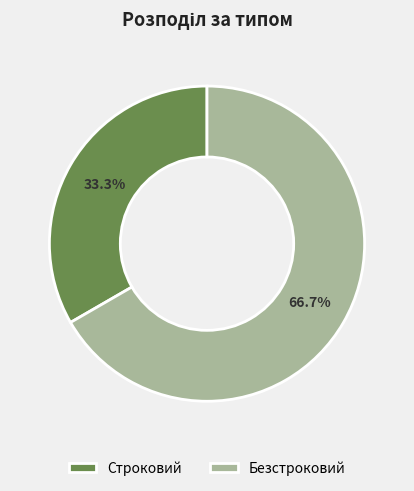

Which category accounts for the majority?

Безстроковий